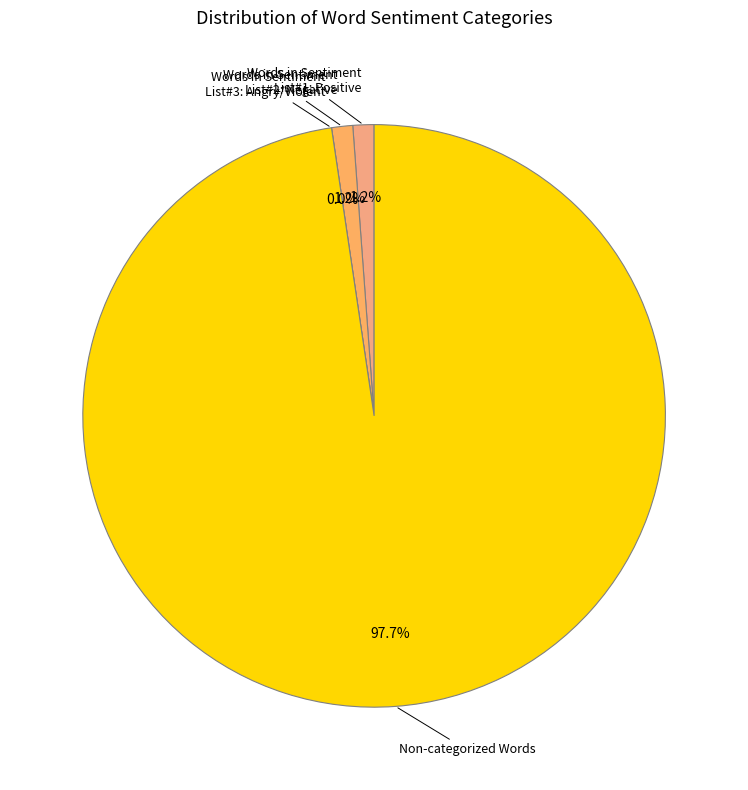

How many slices are in this pie chart?

4